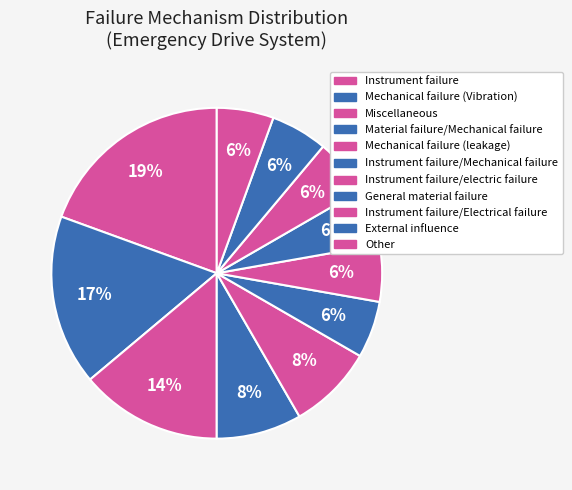

How many segments does this pie chart have?

11